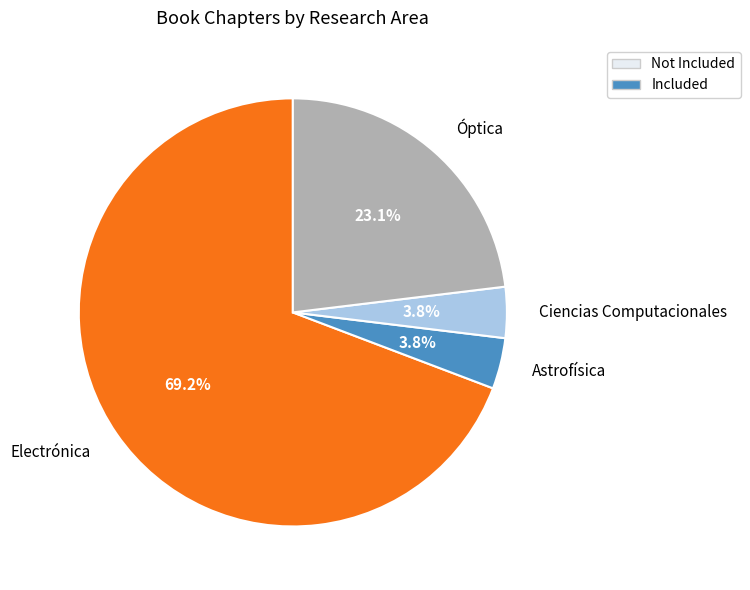

True or false: Electrónica accounts for 57% of the total.

False